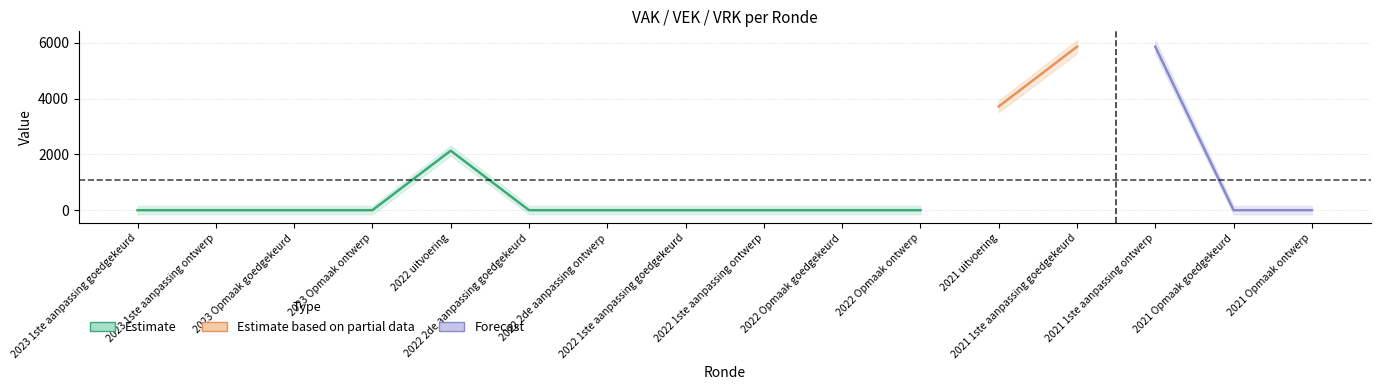

The value of VAK at 2022 Opmaak goedgekeurd is 0. True or false?

True